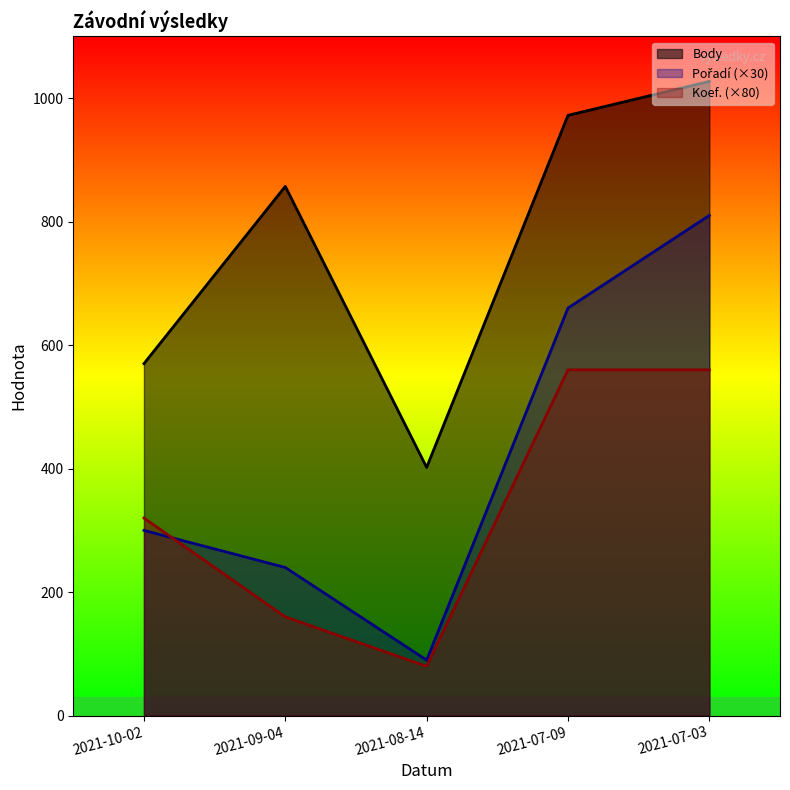

What is the smallest value displayed?

80